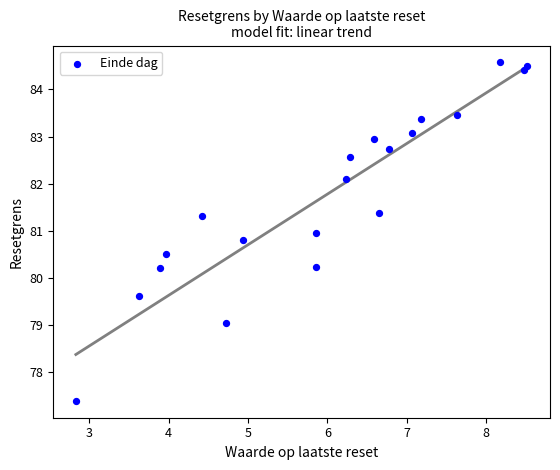

What is the range of Y values (max minus min)?

7.2